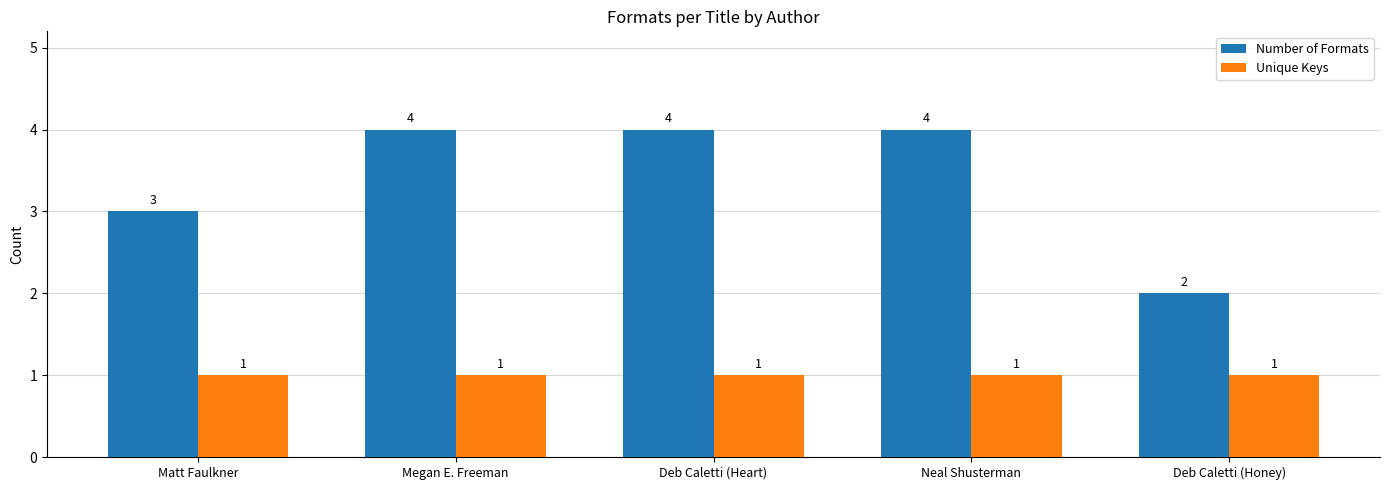

The value of Unique Keys at Deb Caletti (Heart) is 1. True or false?

True